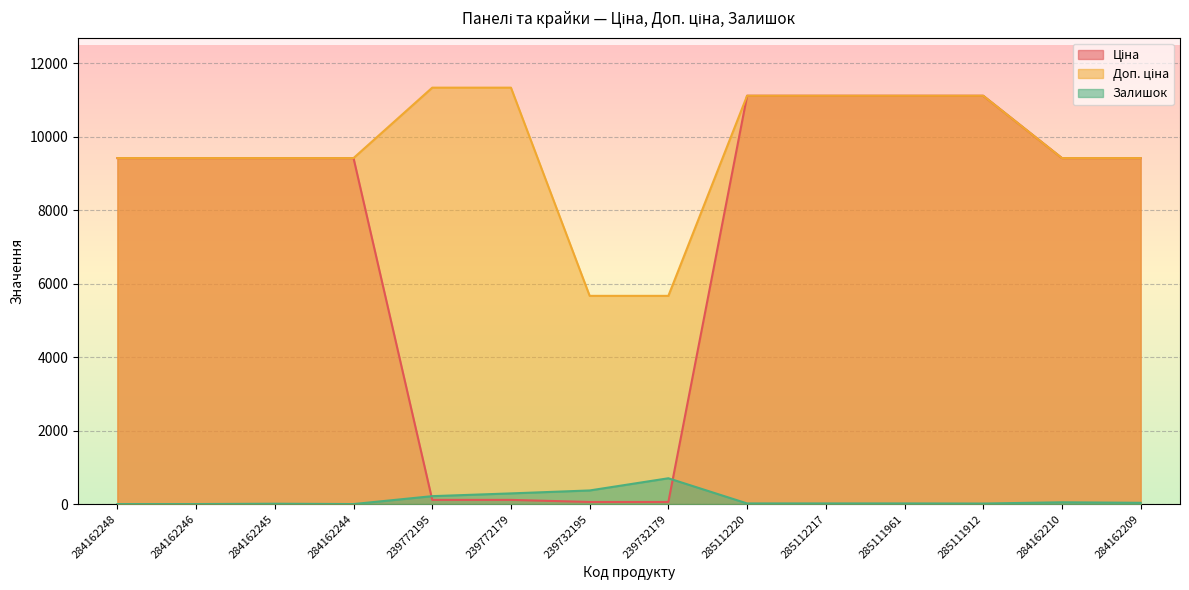

What is the label of the 9th point from the left?

285112220